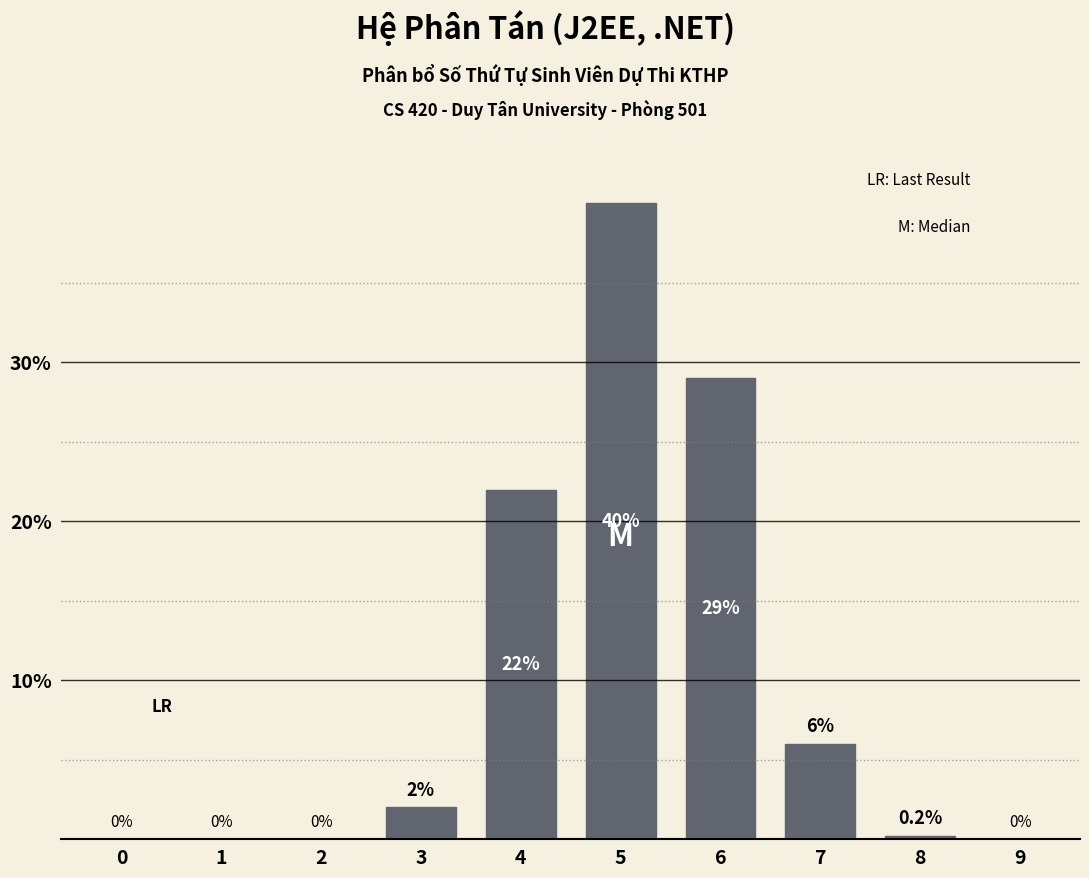

Reading right to left, transcribe all the data shown in this chart.

9=0.0	8=0.2	7=6.0	6=29.0	5=40.0	4=22.0	3=2.0	2=0.0	1=0.0	0=0.0